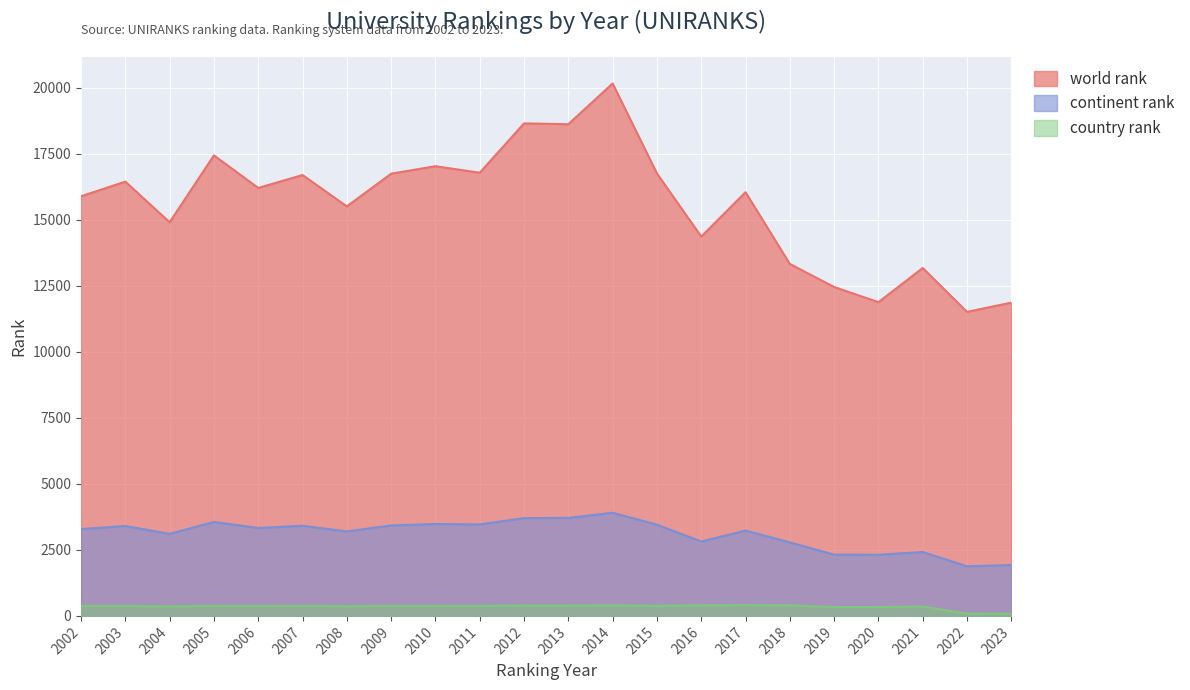

Reading right to left, transcribe all the data shown in this chart.

world rank: 2023=11859	2022=11508	2021=13169	2020=11876	2019=12449	2018=13322	2017=16038	2016=14358	2015=16748	2014=20153	2013=18612	2012=18643	2011=16775	2010=17022	2009=16738	2008=15502	2007=16688	2006=16199	2005=17432	2004=14901	2003=16438	2002=15884
continent rank: 2023=1927	2022=1877	2021=2419	2020=2314	2019=2320	2018=2784	2017=3230	2016=2817	2015=3453	2014=3904	2013=3710	2012=3701	2011=3463	2010=3478	2009=3424	2008=3198	2007=3412	2006=3328	2005=3557	2004=3106	2003=3403	2002=3287
country rank: 2023=89	2022=88	2021=353	2020=336	2019=336	2018=400	2017=407	2016=400	2015=378	2014=398	2013=391	2012=391	2011=378	2010=380	2009=374	2008=369	2007=375	2006=371	2005=381	2004=359	2003=376	2002=376